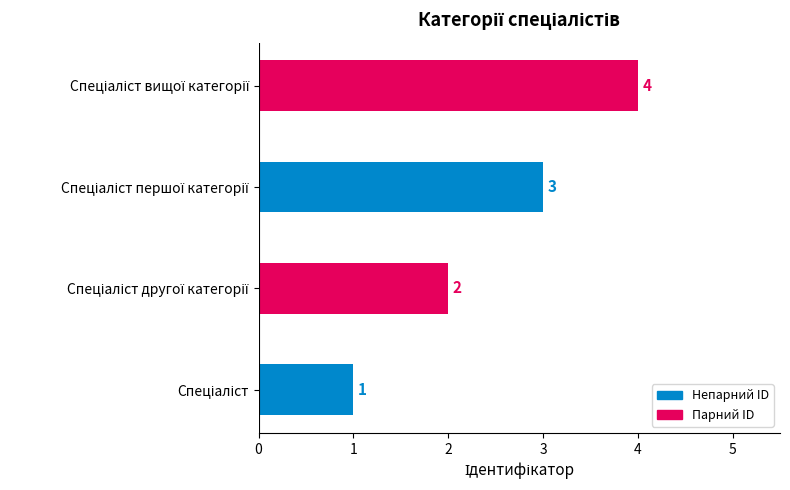

What is the difference between the maximum and minimum values?

3